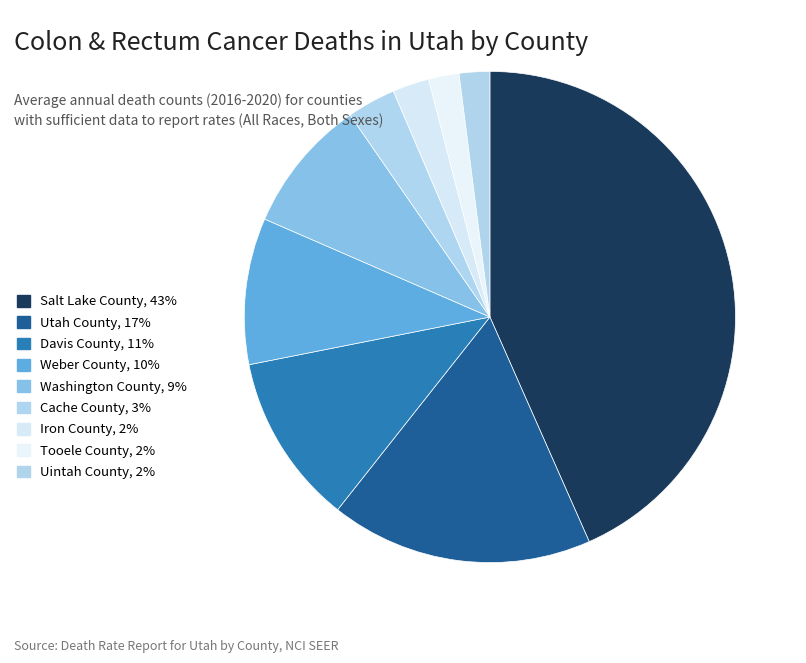

Count the number of slices in the pie.

9